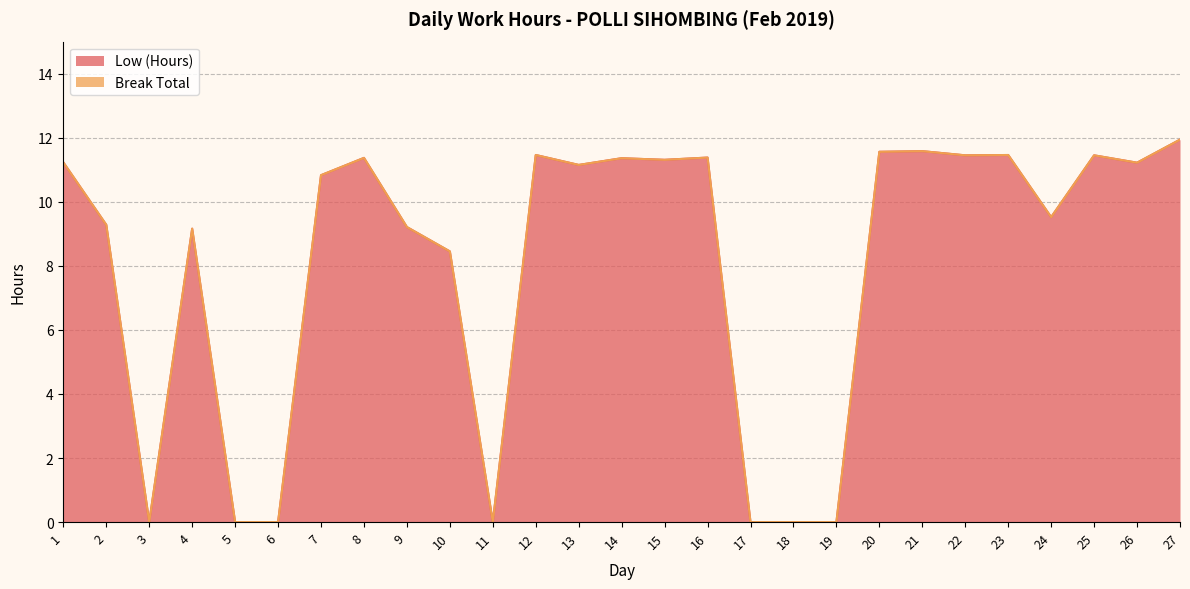

Where is the first local minimum?

3